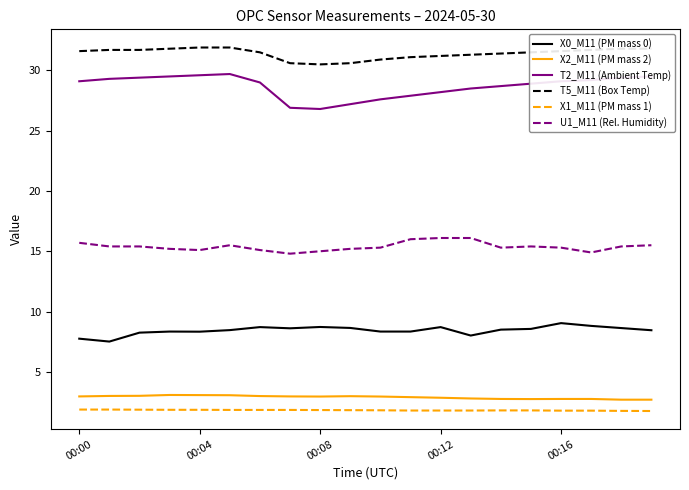

True or false: X2_M11 (PM mass 2) and T5_M11 (Box Temp) cross at least once.

False